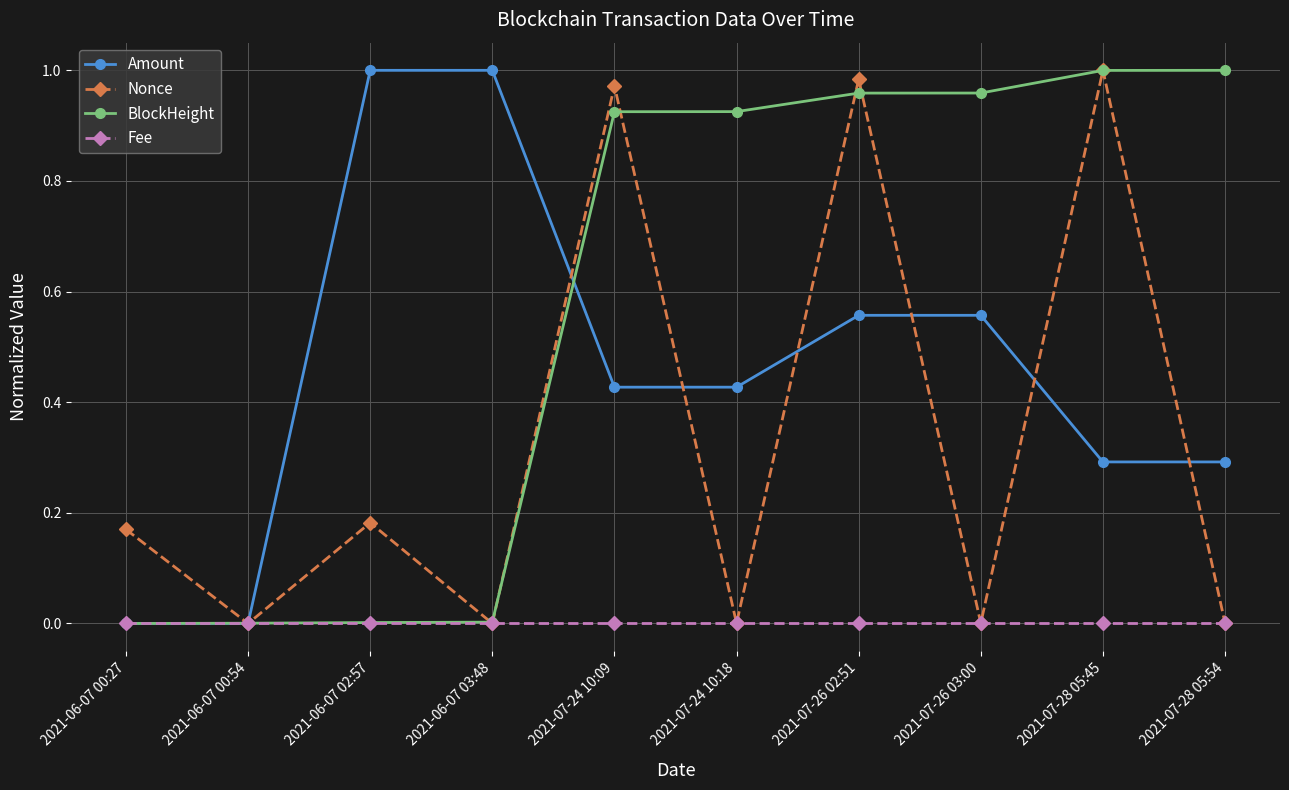

How many interior local peaks does the Amount series have?

2